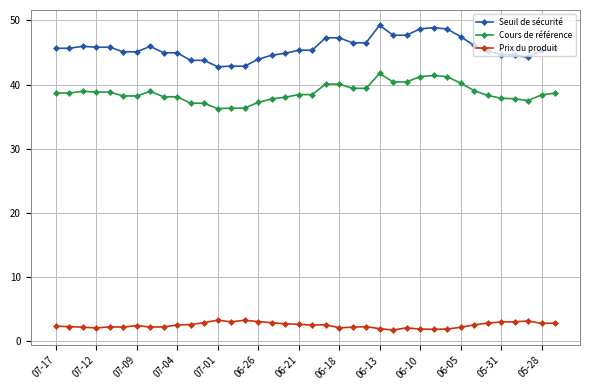

True or false: Cours de référence and Prix du produit intersect in this chart.

False